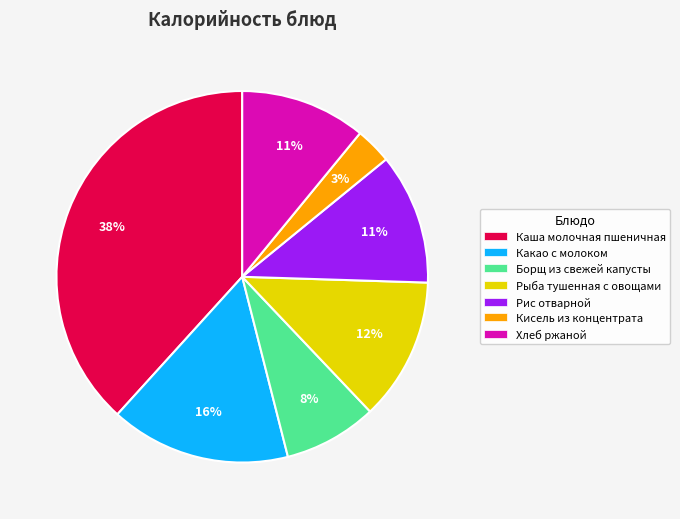

Between Рыба тушенная с овощами and Хлеб ржаной, which is larger?

Рыба тушенная с овощами